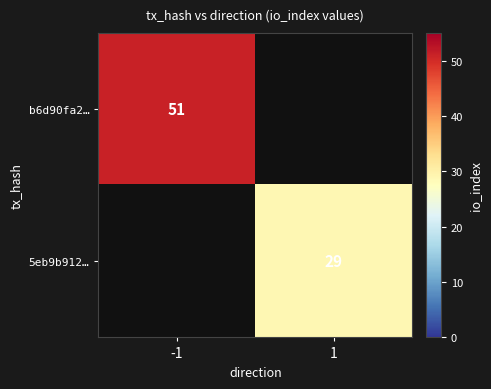

The value of 5eb9b912… at 1 is 11. True or false?

False